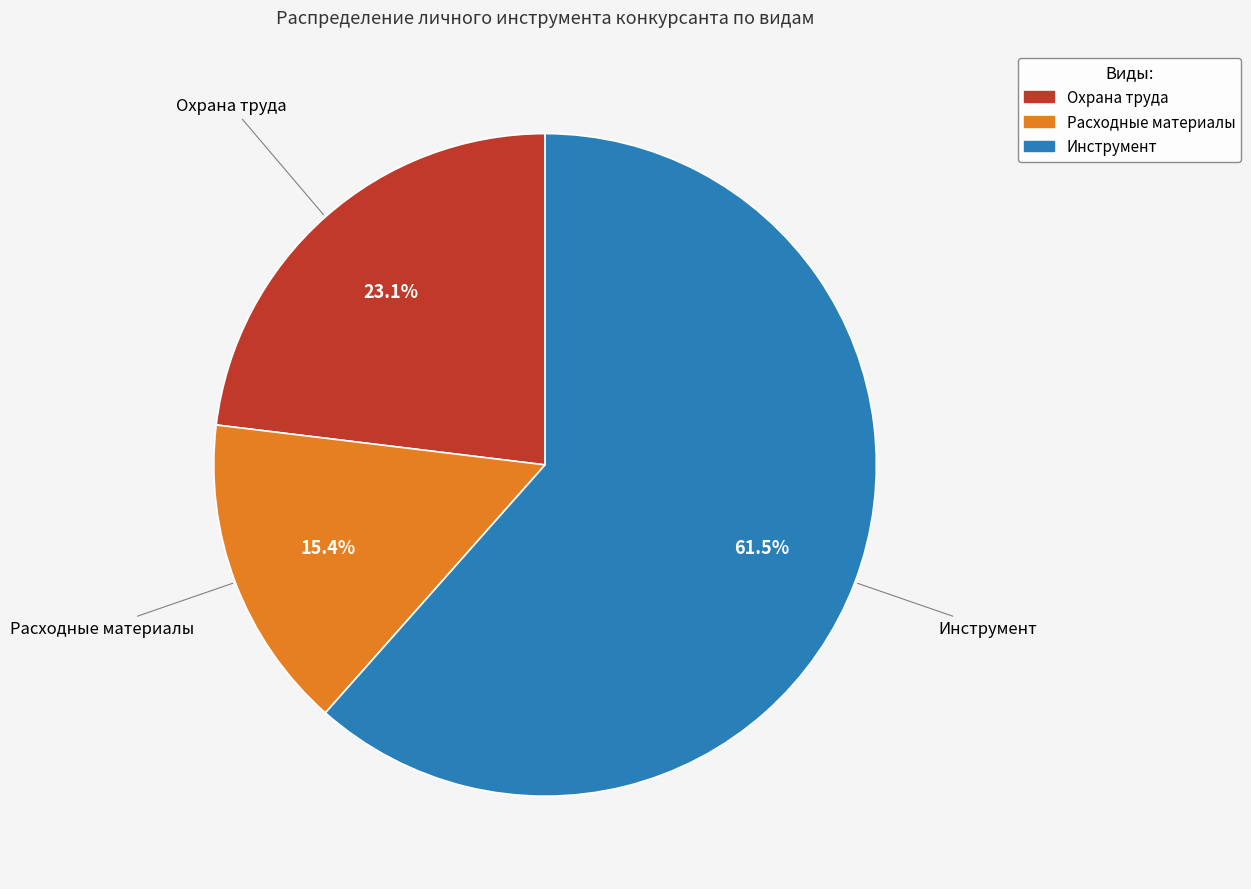

Rank the categories by value from highest to lowest.

Инструмент, Охрана труда, Расходные материалы